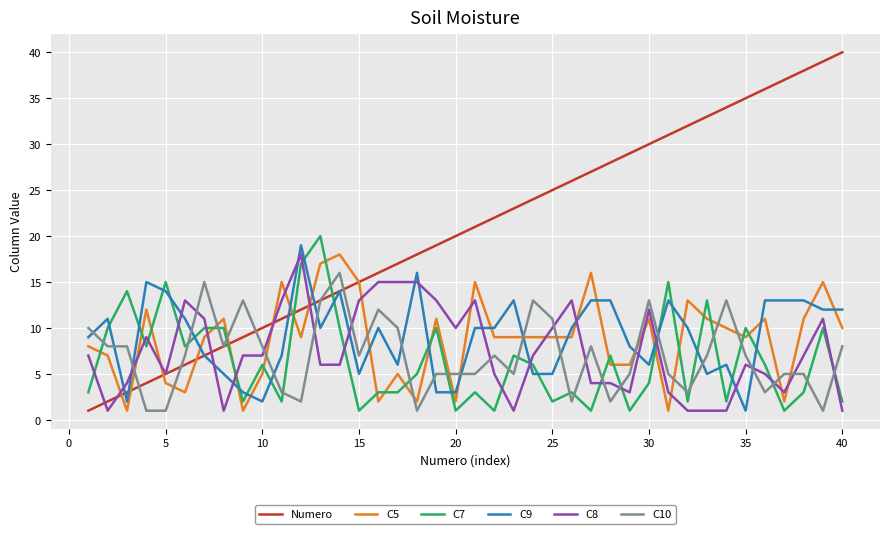

Which series has the largest total across all categories?

Numero